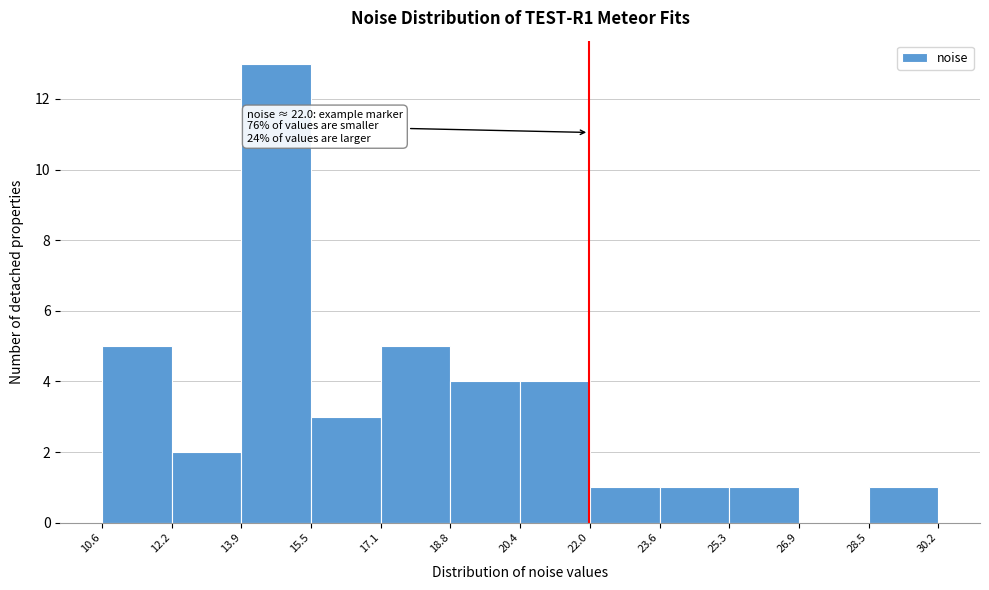

Over which range of the x-axis is the bar tallest?

13.9 to 15.5